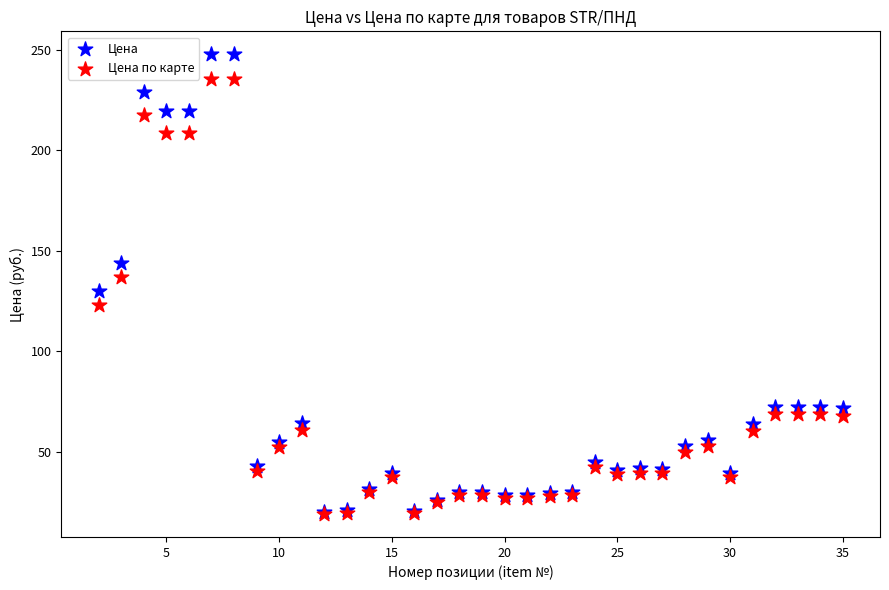

Which series has the largest Y range (max minus min)?

Цена